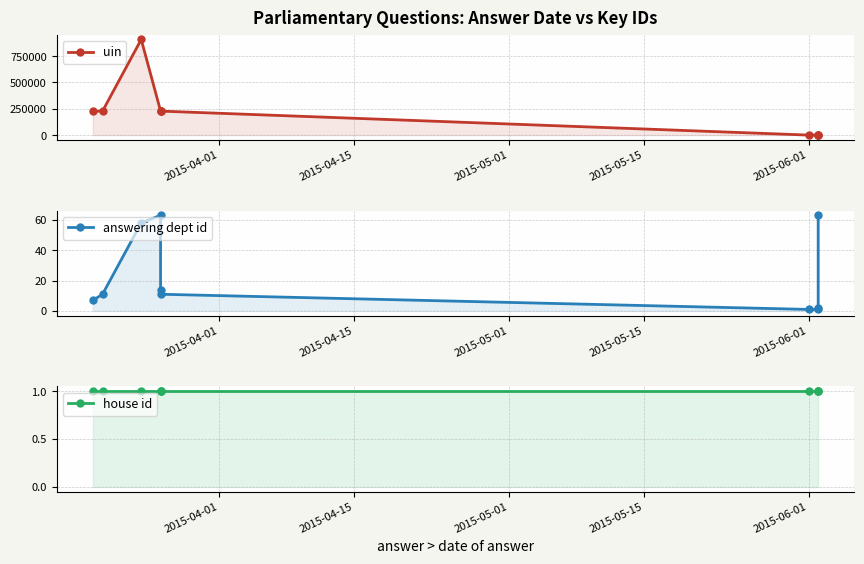

How many interior local peaks does the answering dept id series have?

1